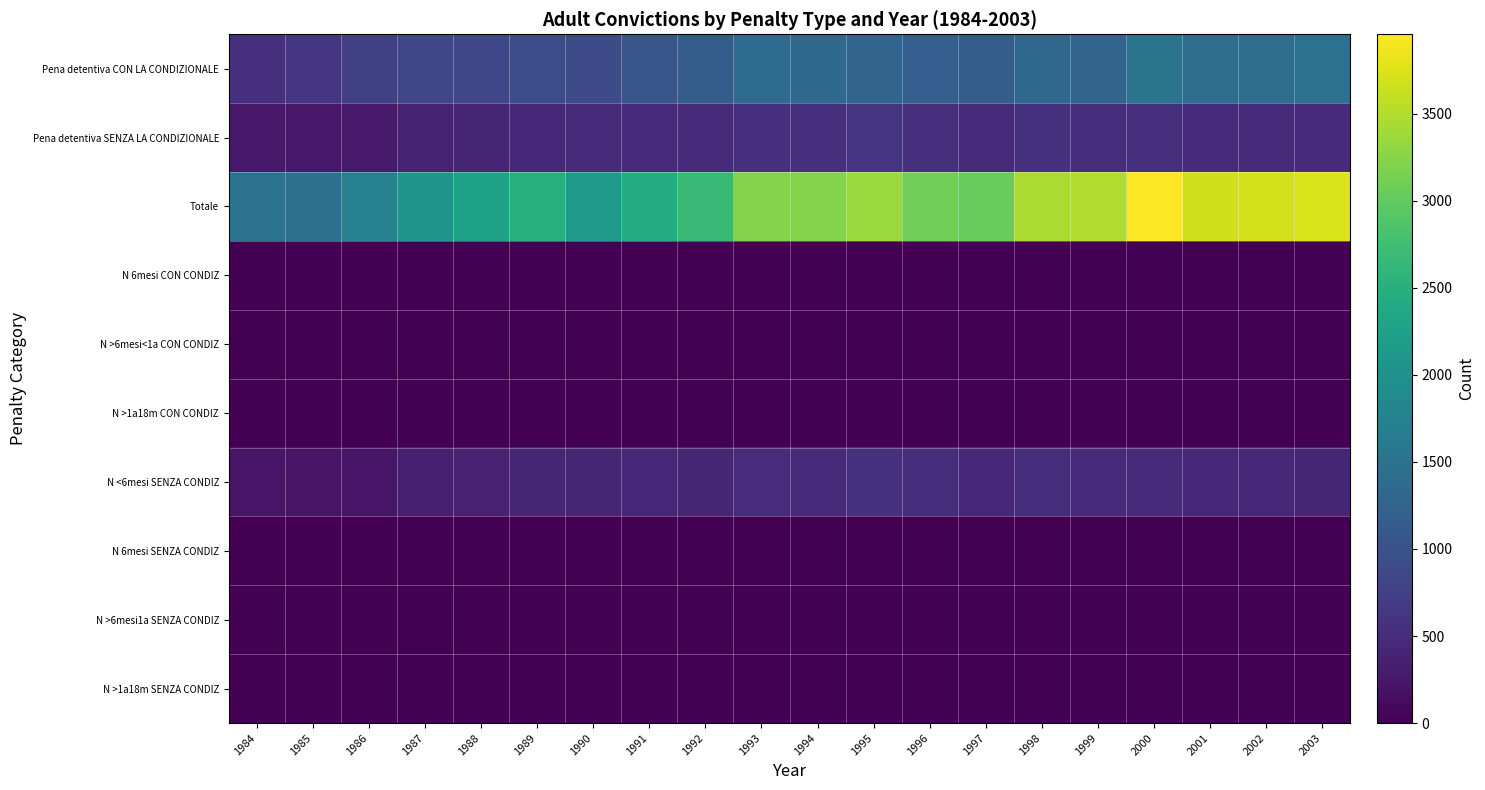

Which category has the lowest value across all series?

1996